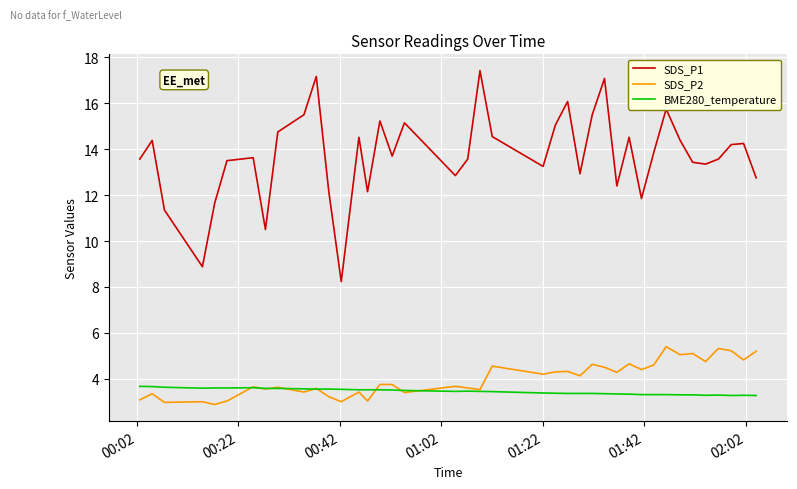

Rank the series by their maximum value, from lowest to highest.

BME280_temperature, SDS_P2, SDS_P1